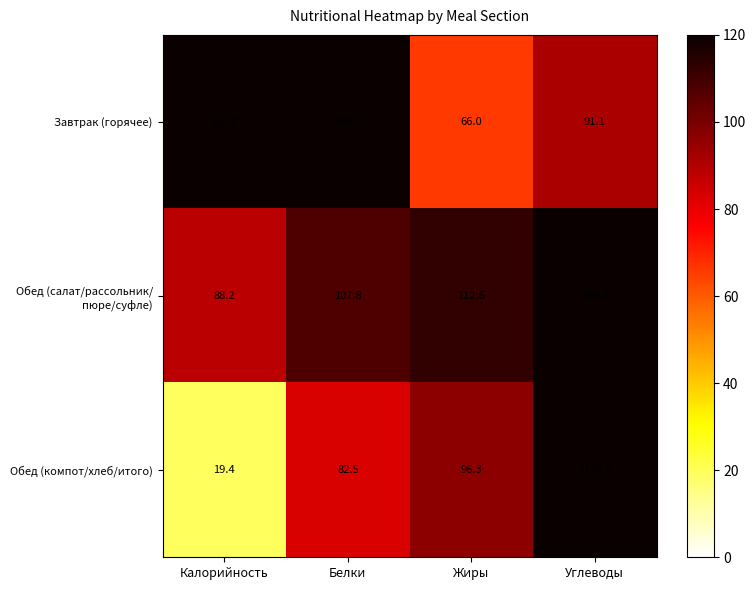

What is the sum of all Обед (компот/хлеб/итого) values?

1373.4